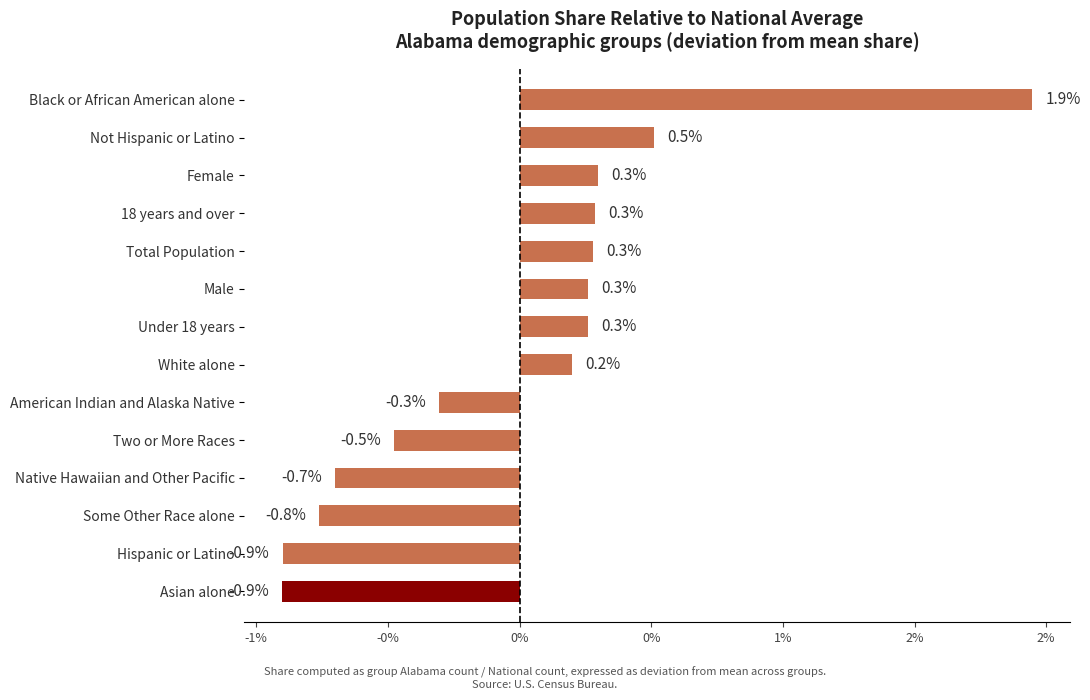

Does the chart contain stacked bars?

No